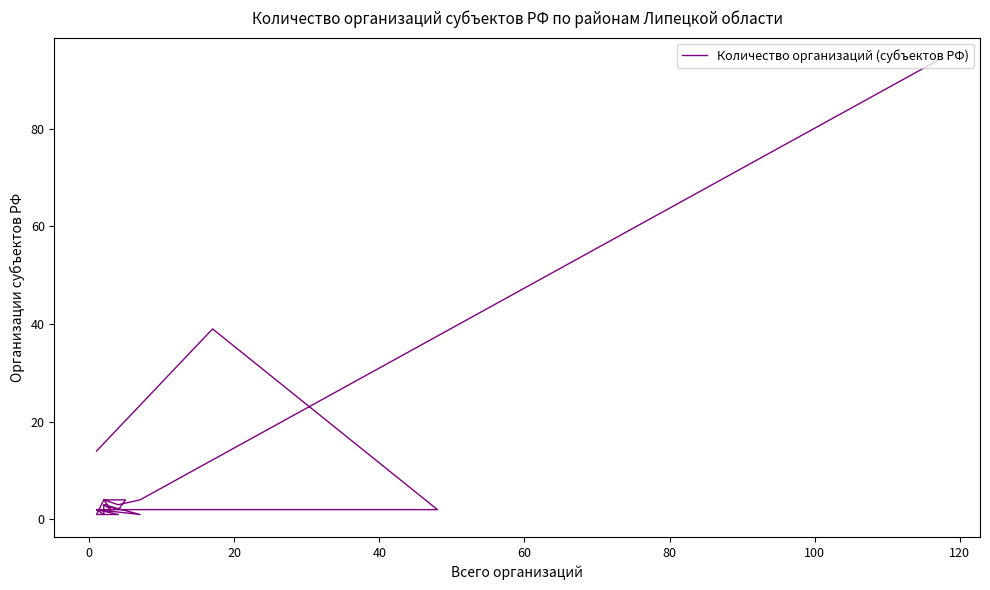

How many points are lower than both their immediate neighbors (excluding endpoints)?

5